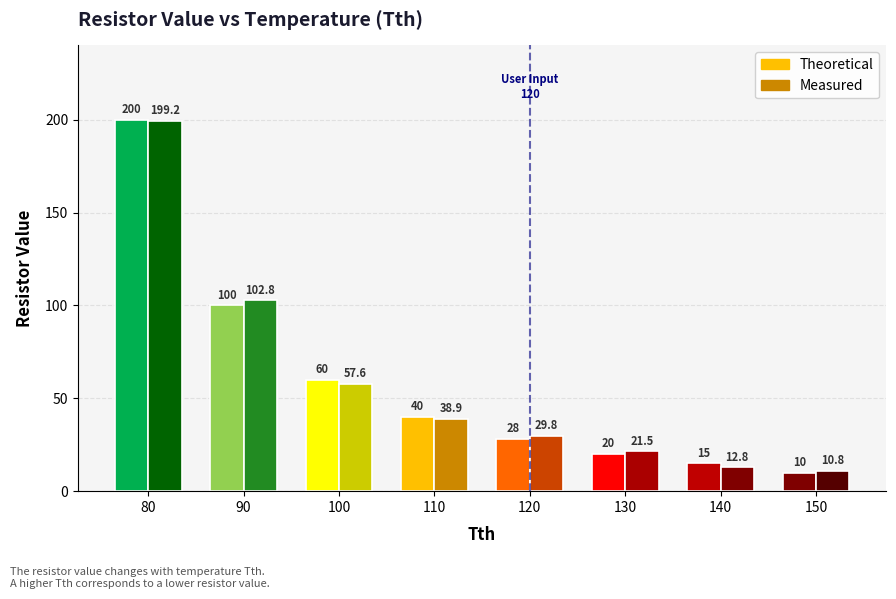

The Measured series shows 69.8 at 110. True or false?

False